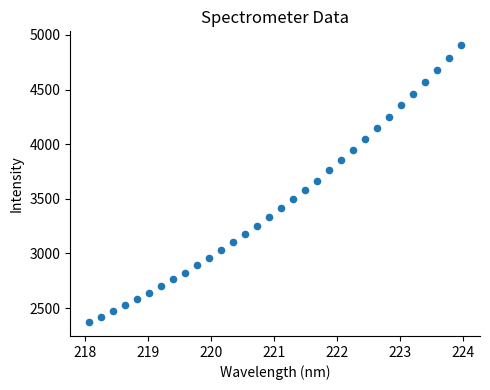

What is the range of X values (max minus min)?

5.9